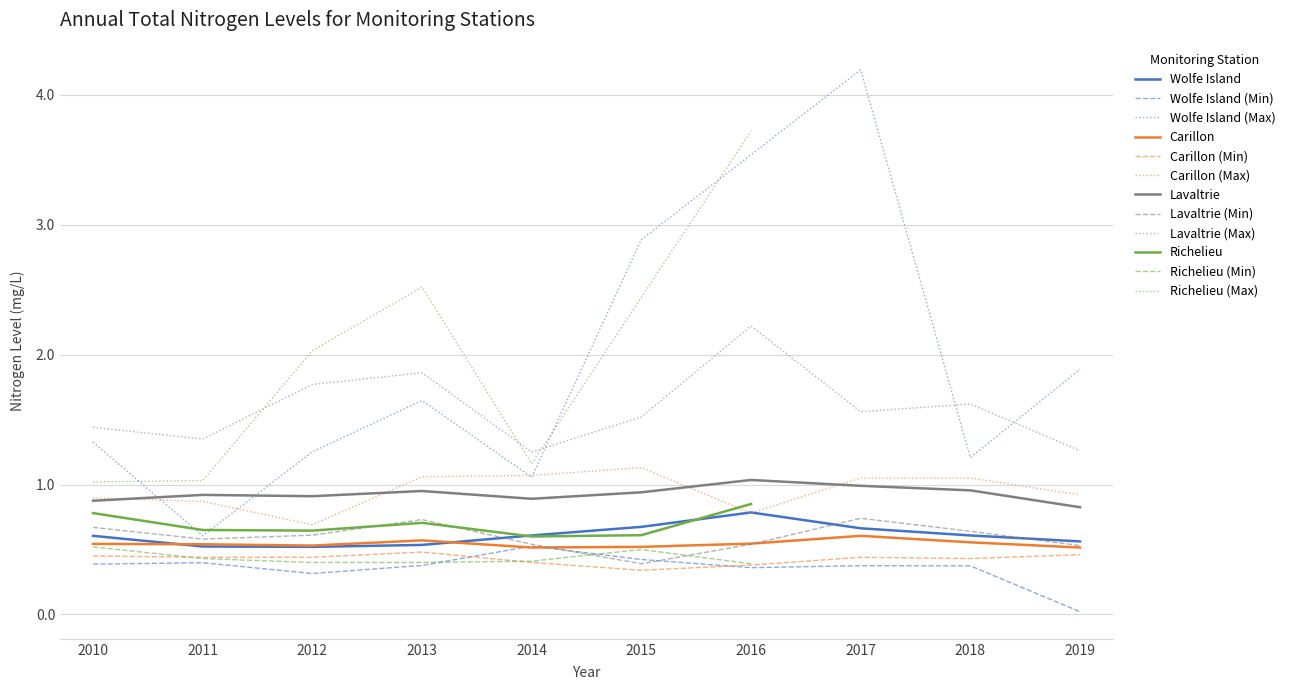

True or false: Maximum nitrogen level and Median nitrogen level cross at least once.

False